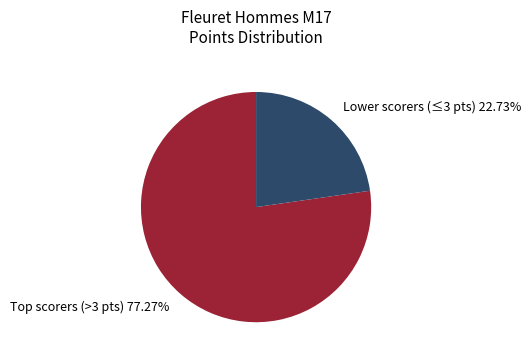

Rank the categories by value from lowest to highest.

Lower scorers (≤3 pts) 22.73%, Top scorers (>3 pts) 77.27%